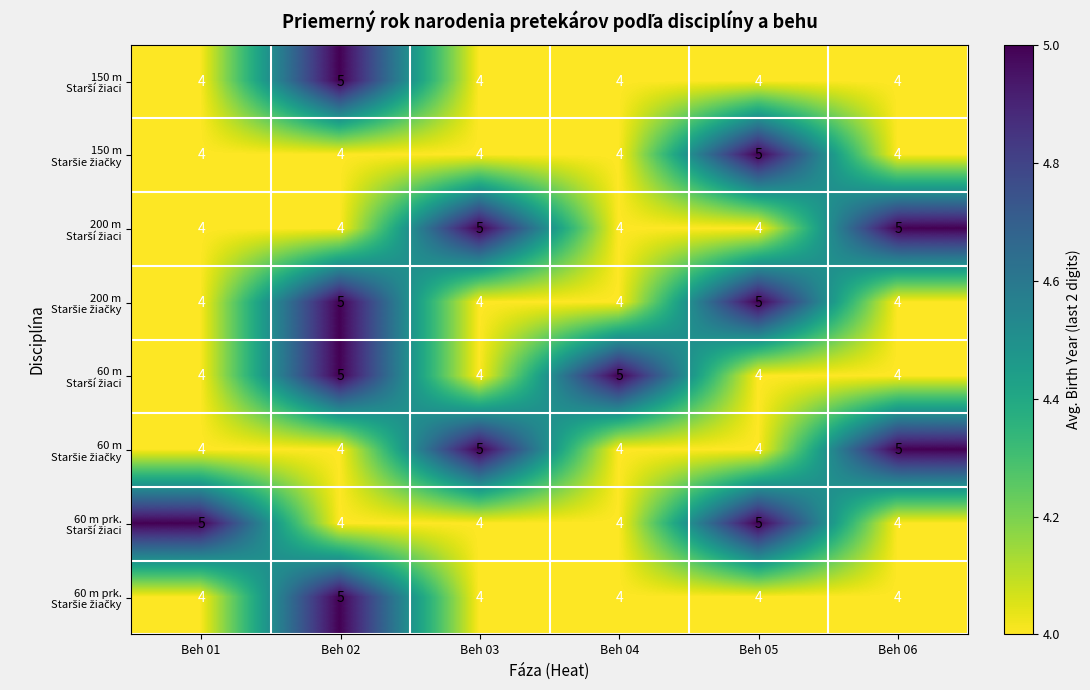

How many data points does each series have?

6